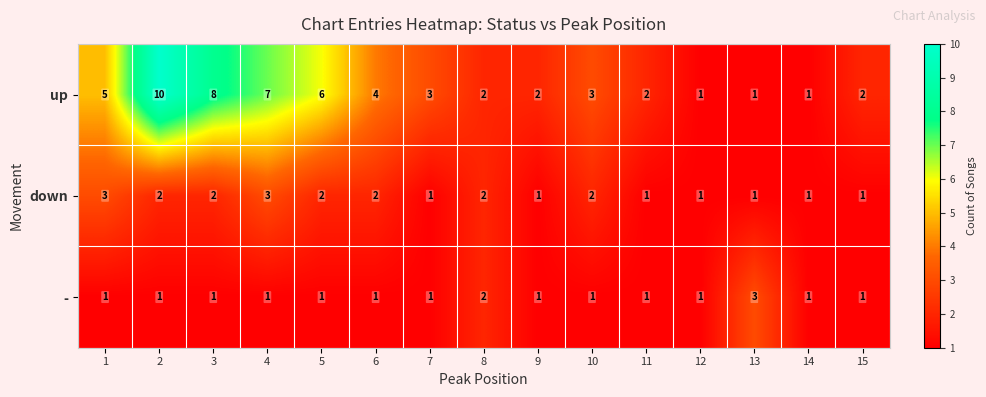

True or false: down has a value of 0 at 15.

False